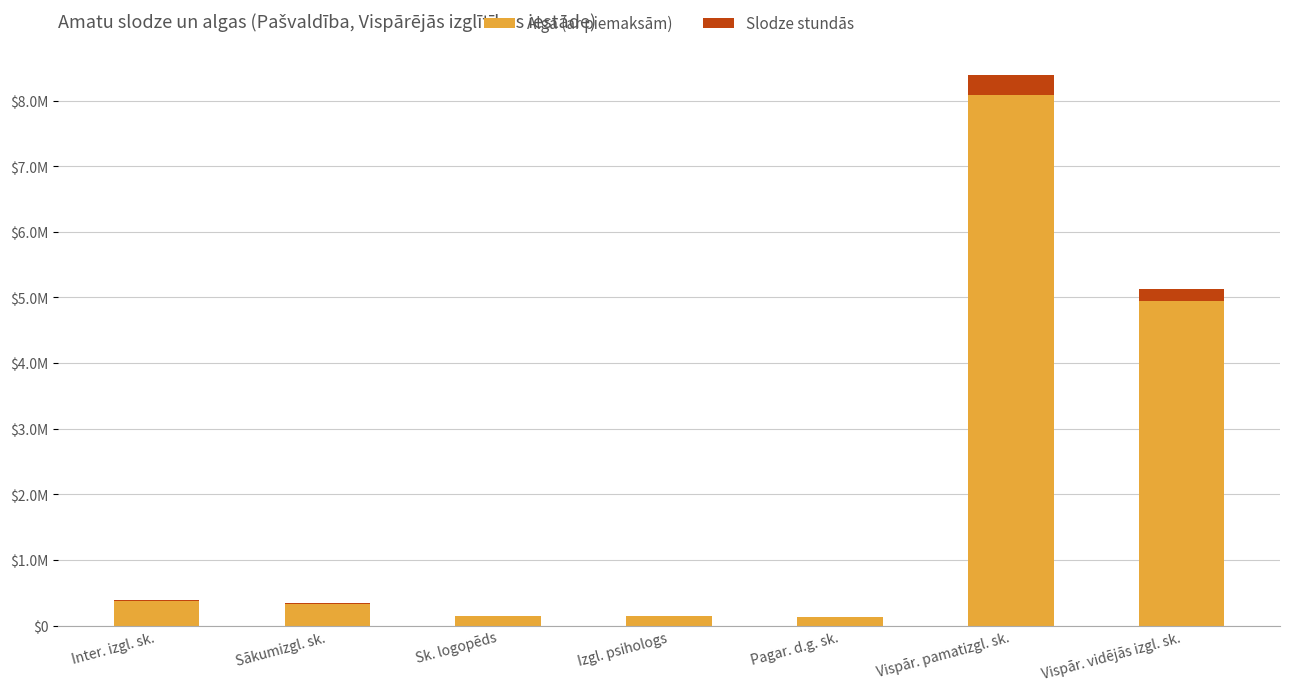

What is the value of the Alga (ar piemaksām) bar at the 6th from the left?

8079035.5